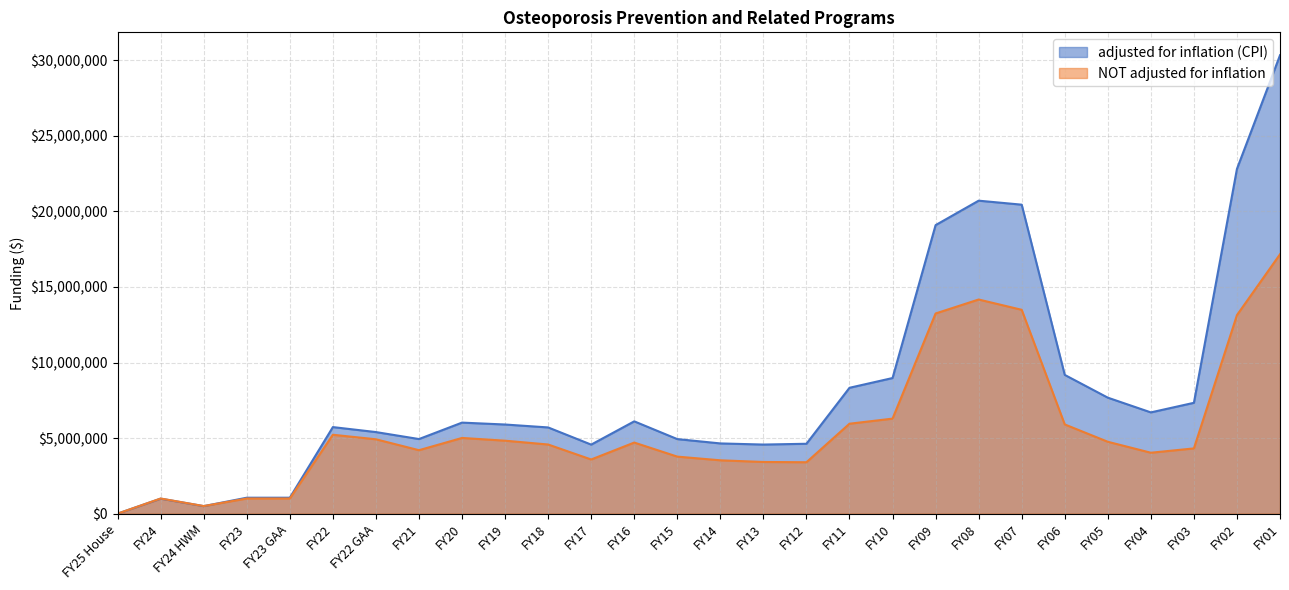

Which series has the largest range (max minus min)?

adjusted for inflation (CPI)